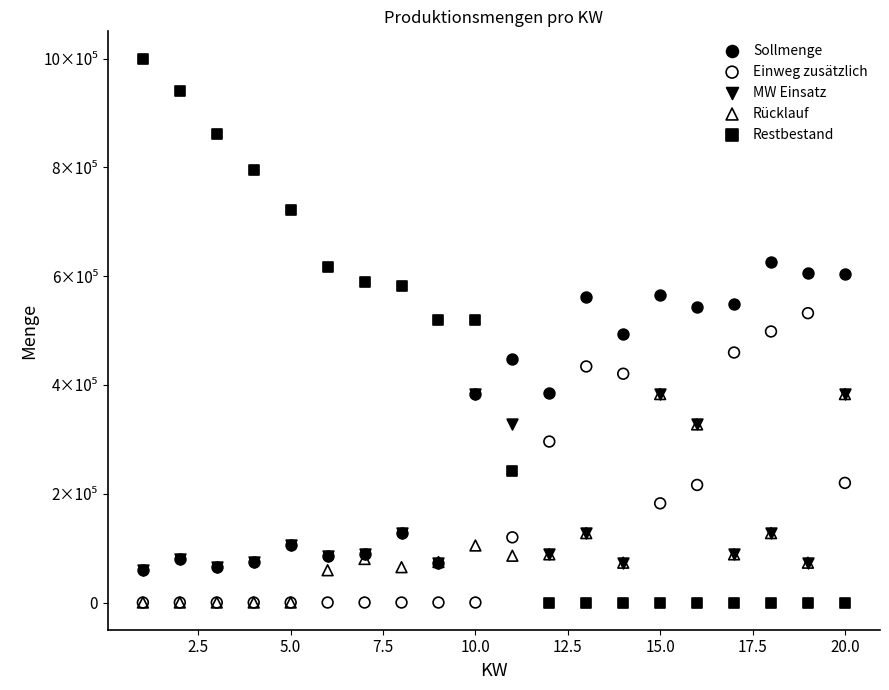

What are all the series names shown in the legend?

Sollmenge, Einweg zusätzlich, MW Einsatz, Rücklauf, Restbestand